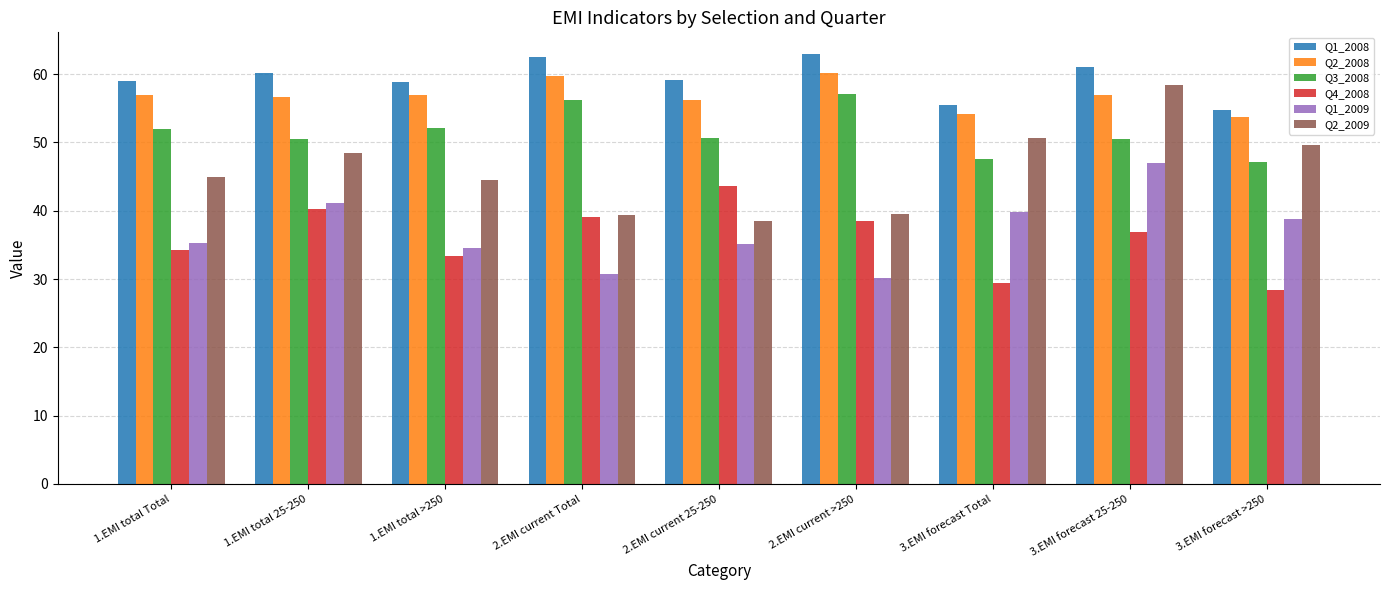

How many distinct data groups are displayed?

6